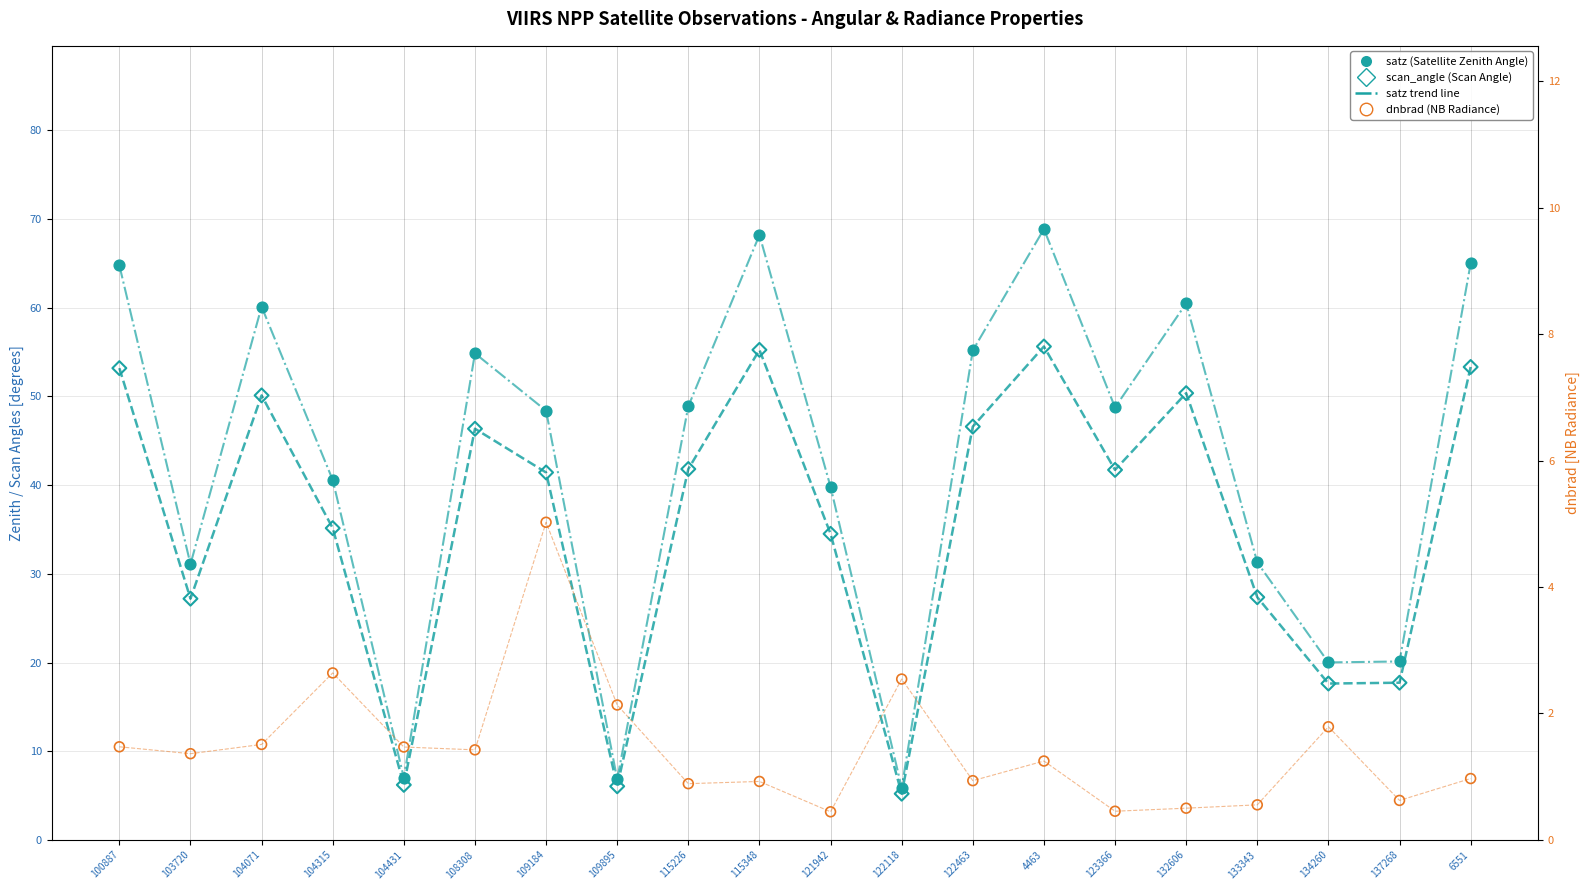

Which series has the largest total across all categories?

satz (Satellite Zenith Angle)